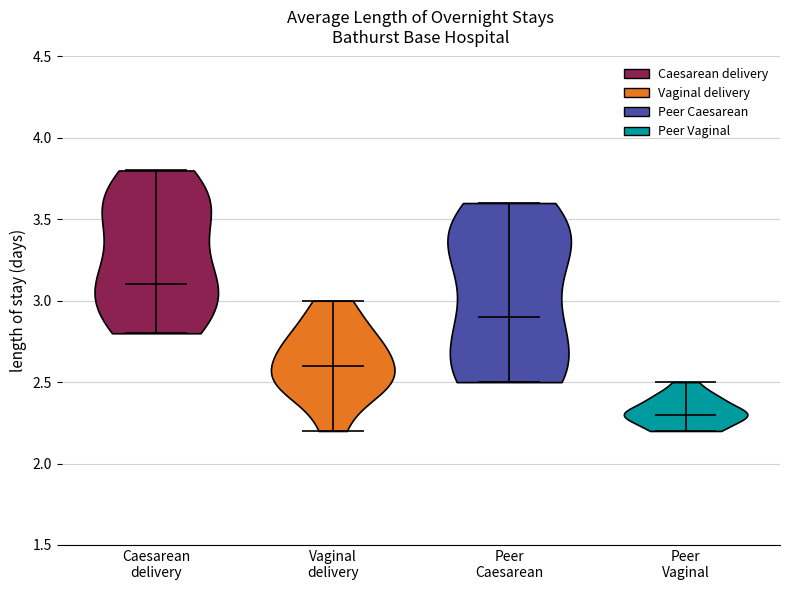

Reading left to right, read every violin against the y-axis: where its median line is, and the lowest and highest points it reaches. The values are not printed on the chart, so give them approximately, as read against the axis.

Caesarean delivery: median line 3.1, lowest point 2.8, highest point 3.8
Vaginal delivery: median line 2.6, lowest point 2.2, highest point 3.0
Peer Caesarean: median line 2.9, lowest point 2.5, highest point 3.6
Peer Vaginal: median line 2.3, lowest point 2.2, highest point 2.5